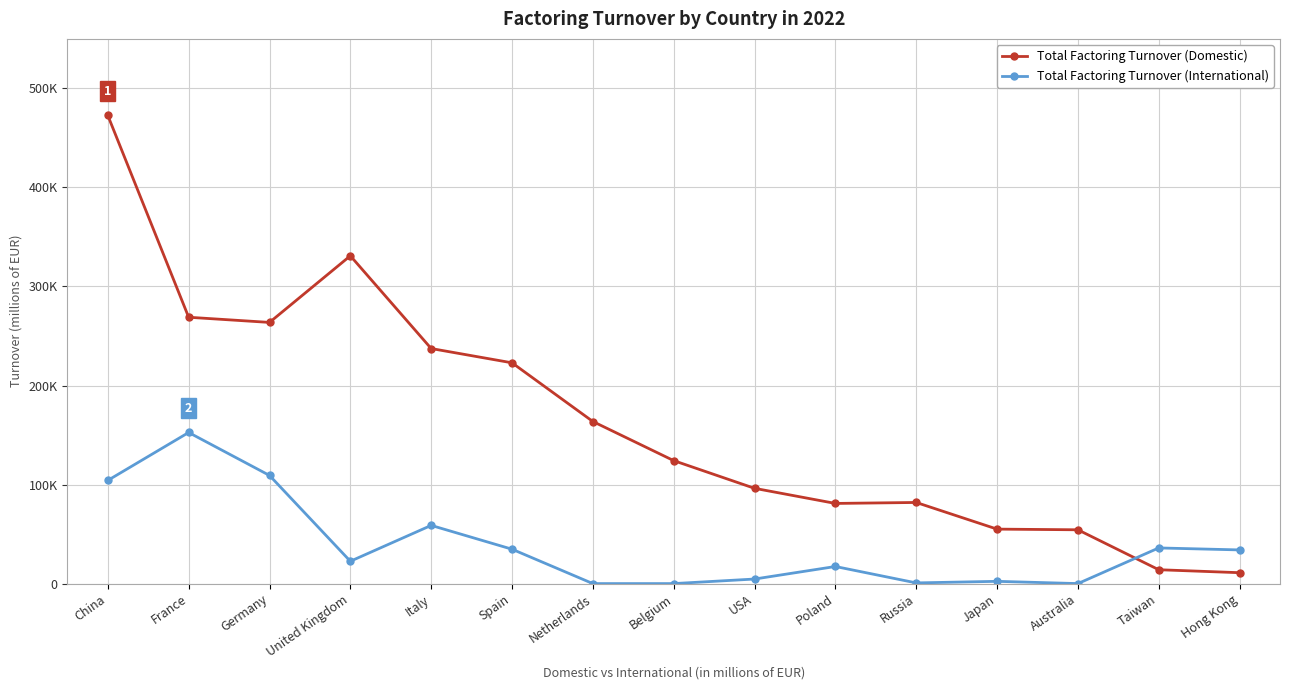

What is the difference between the maximum and second lowest values in the Total Factoring Turnover (Domestic) series?

458682.3